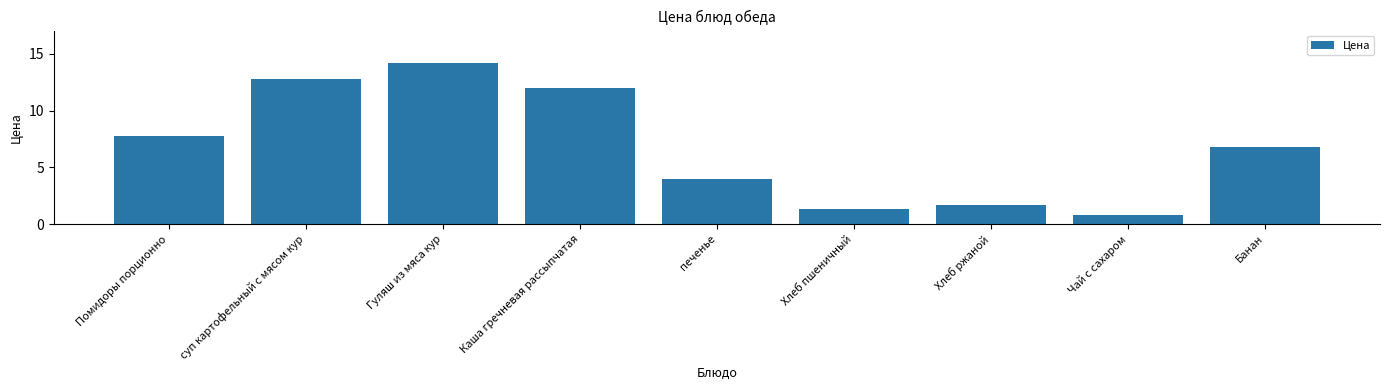

Is it true that the value at суп картофельный с мясом кур is 6.8?

False